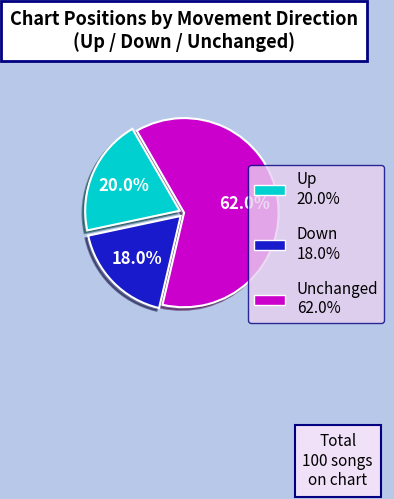

Is there a majority slice in this chart?

Yes